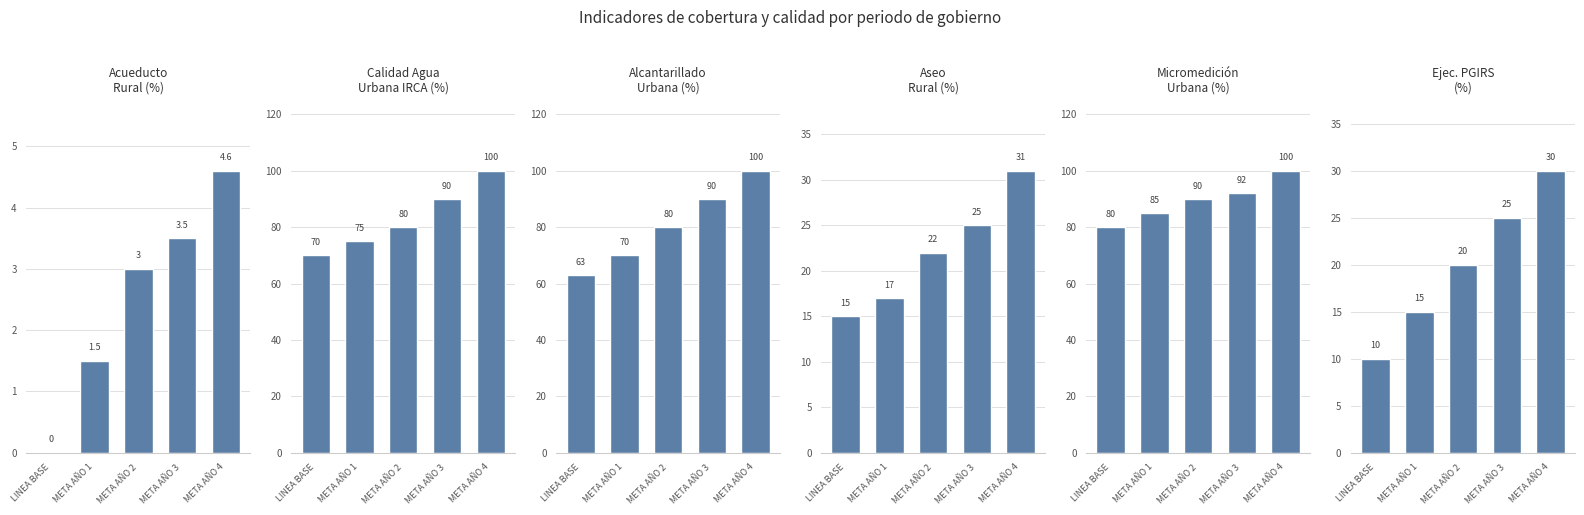

What is the label of the 4th bar from the left?

META AÑO 3